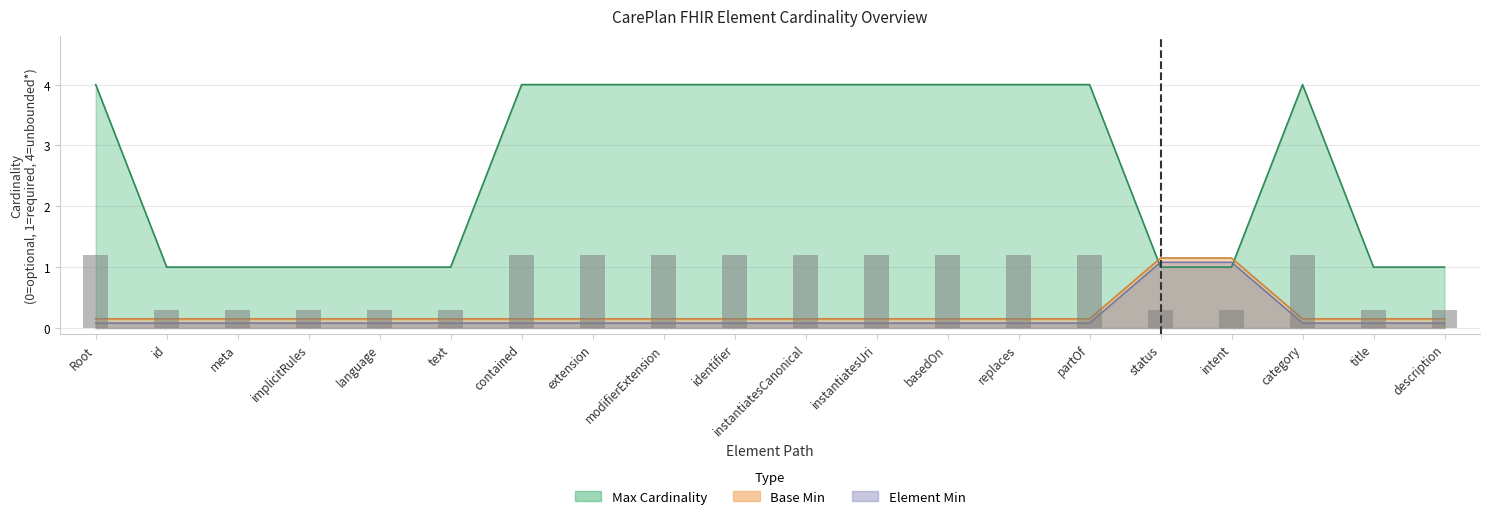

Between Root and contained, which is larger?

Root